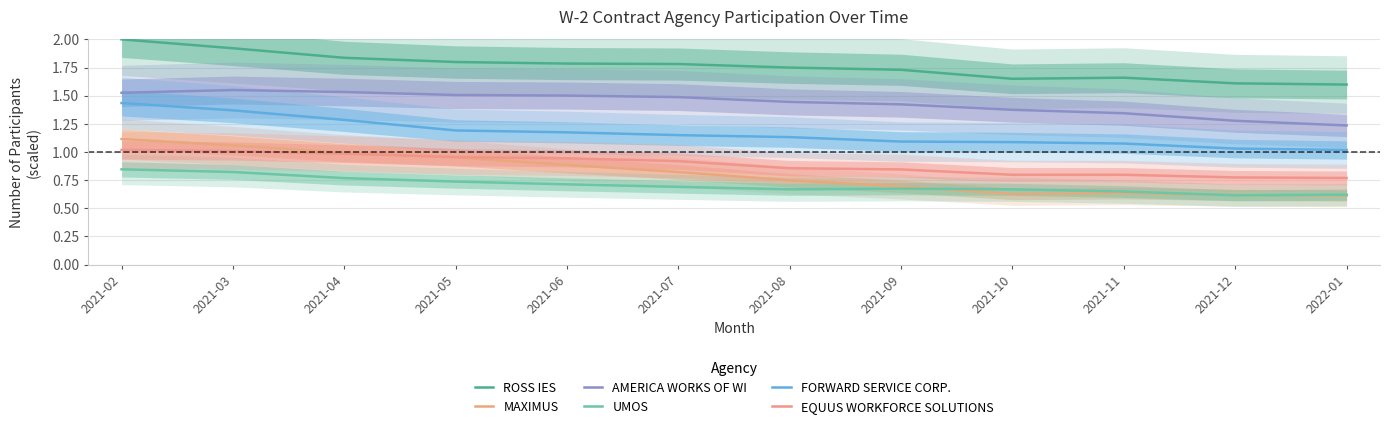

Reading left to right, what are all the values shown in this chart?

ROSS IES: 2021-02=2.0	2021-03=1.9	2021-04=1.8	2021-05=1.8	2021-06=1.8	2021-07=1.8	2021-08=1.7	2021-09=1.7	2021-10=1.6	2021-11=1.7	2021-12=1.6	2022-01=1.6
MAXIMUS: 2021-02=1.1	2021-03=1.1	2021-04=1.0	2021-05=1.0	2021-06=0.9	2021-07=0.8	2021-08=0.7	2021-09=0.7	2021-10=0.6	2021-11=0.6	2021-12=0.6	2022-01=0.6
AMERICA WORKS OF WI: 2021-02=1.5	2021-03=1.6	2021-04=1.5	2021-05=1.5	2021-06=1.5	2021-07=1.5	2021-08=1.4	2021-09=1.4	2021-10=1.4	2021-11=1.3	2021-12=1.3	2022-01=1.2
UMOS: 2021-02=0.8	2021-03=0.8	2021-04=0.8	2021-05=0.7	2021-06=0.7	2021-07=0.7	2021-08=0.7	2021-09=0.7	2021-10=0.7	2021-11=0.6	2021-12=0.6	2022-01=0.6
FORWARD SERVICE CORP.: 2021-02=1.4	2021-03=1.4	2021-04=1.3	2021-05=1.2	2021-06=1.2	2021-07=1.1	2021-08=1.1	2021-09=1.1	2021-10=1.1	2021-11=1.1	2021-12=1.0	2022-01=1.0
EQUUS WORKFORCE SOLUTIONS: 2021-02=1.0	2021-03=1.0	2021-04=1.0	2021-05=1.0	2021-06=0.9	2021-07=0.9	2021-08=0.9	2021-09=0.8	2021-10=0.8	2021-11=0.8	2021-12=0.8	2022-01=0.8